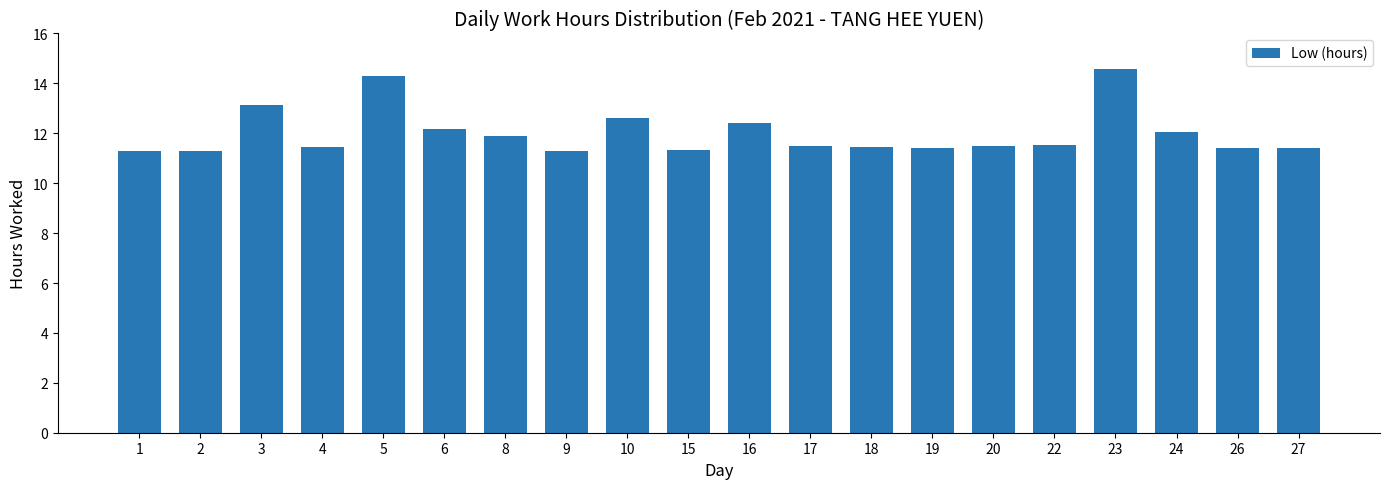

Read the value at 18.

11.5